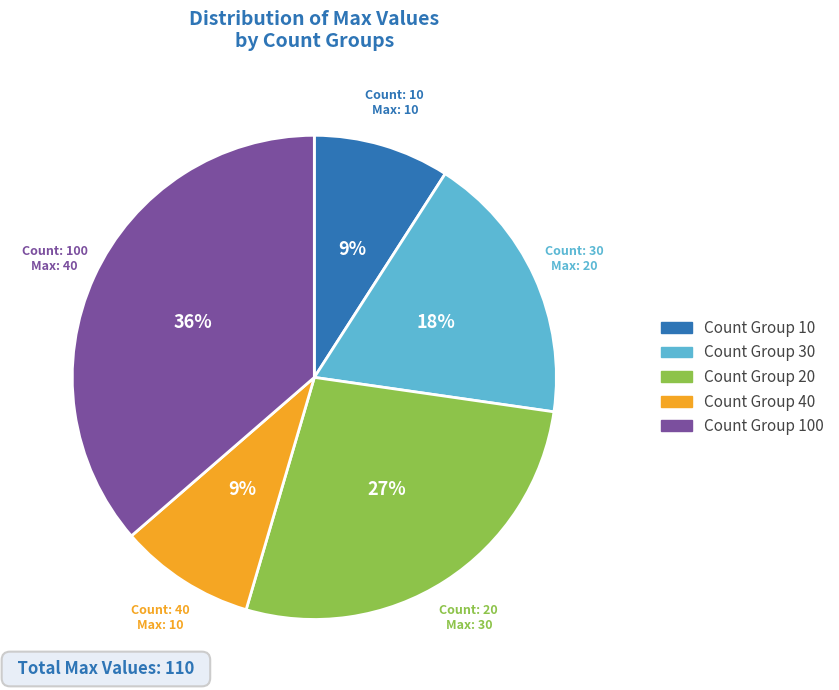

To the nearest percent, what is the difference between the largest and smallest slice percentages?

27%